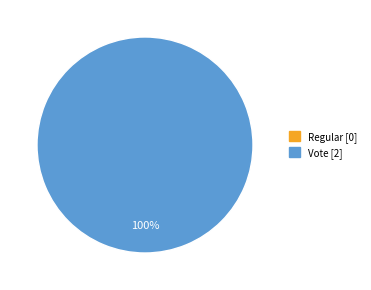

What percentage do Regular and Vote together represent?

100.0%